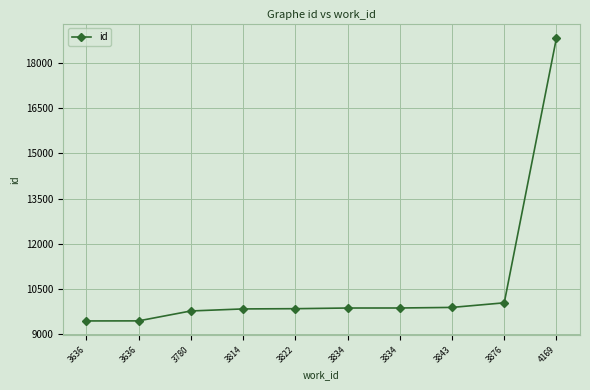

Rank the categories by value from highest to lowest.

4169, 3876, 3843, 3834, 3834, 3822, 3814, 3780, 3636, 3636